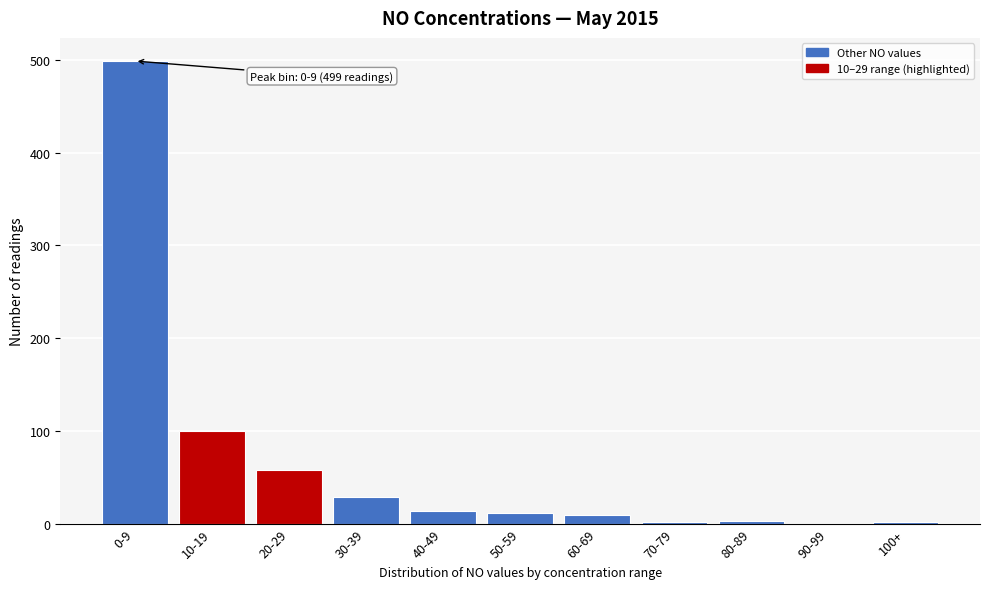

What is the sum of all values?

727